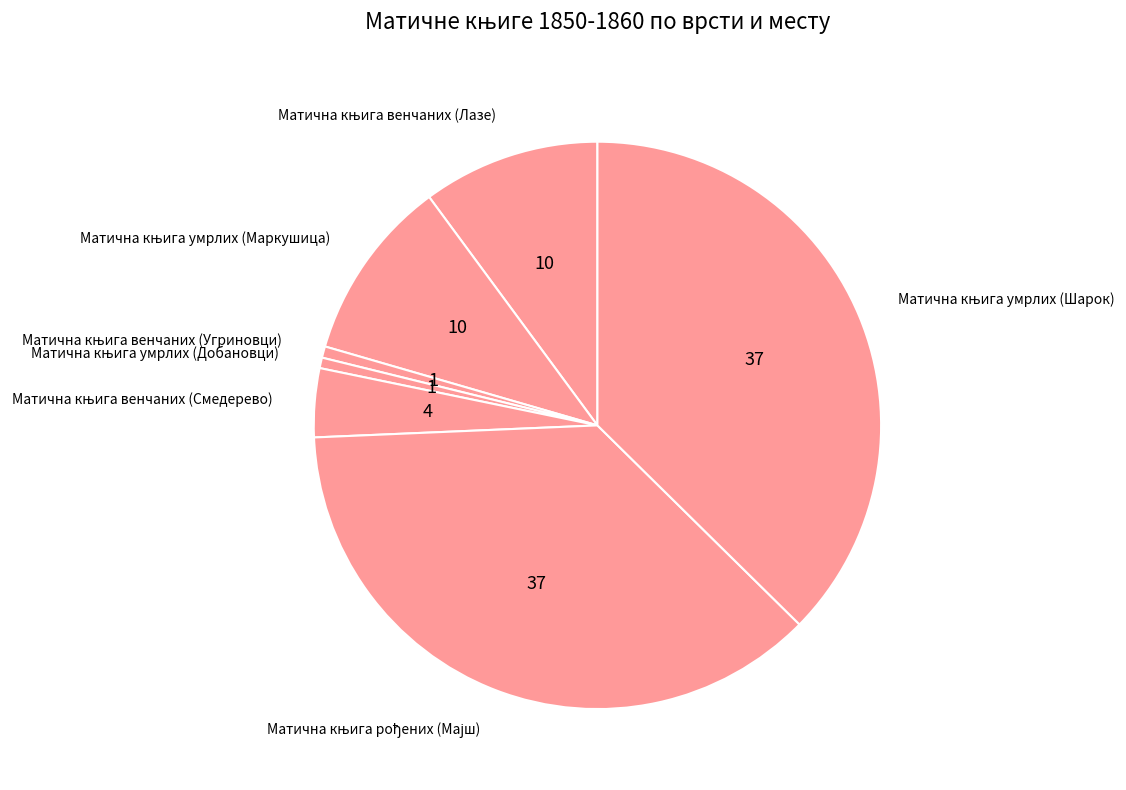

Does any single category account for the majority?

No